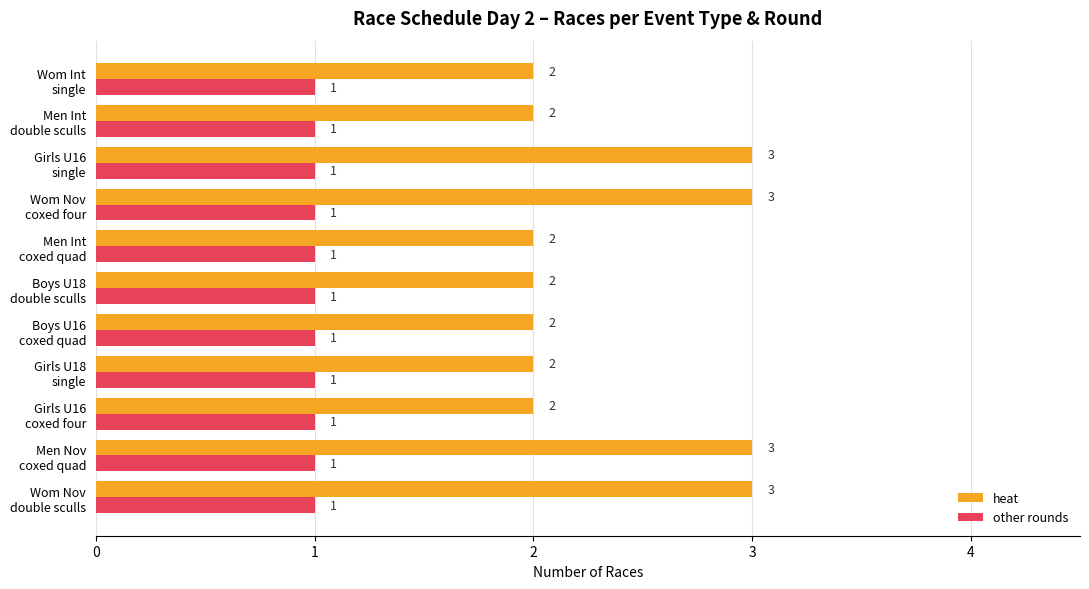

Which series has the widest spread of values?

heat